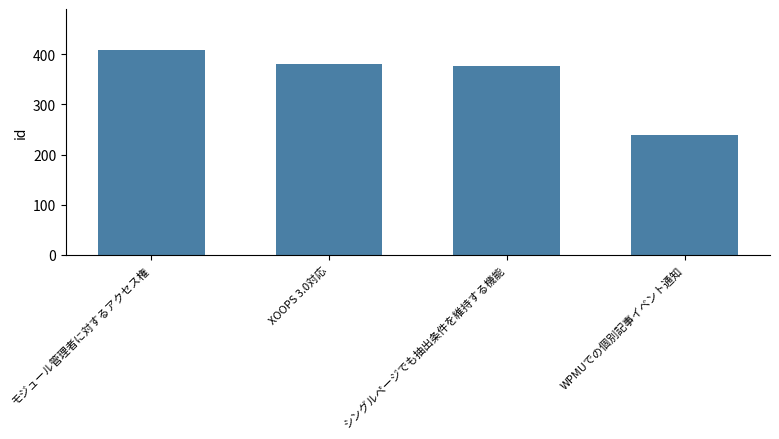

What is the change in value from モジュール管理者に対するアクセス権 to WPMUでの個別記事イベント通知?

-170